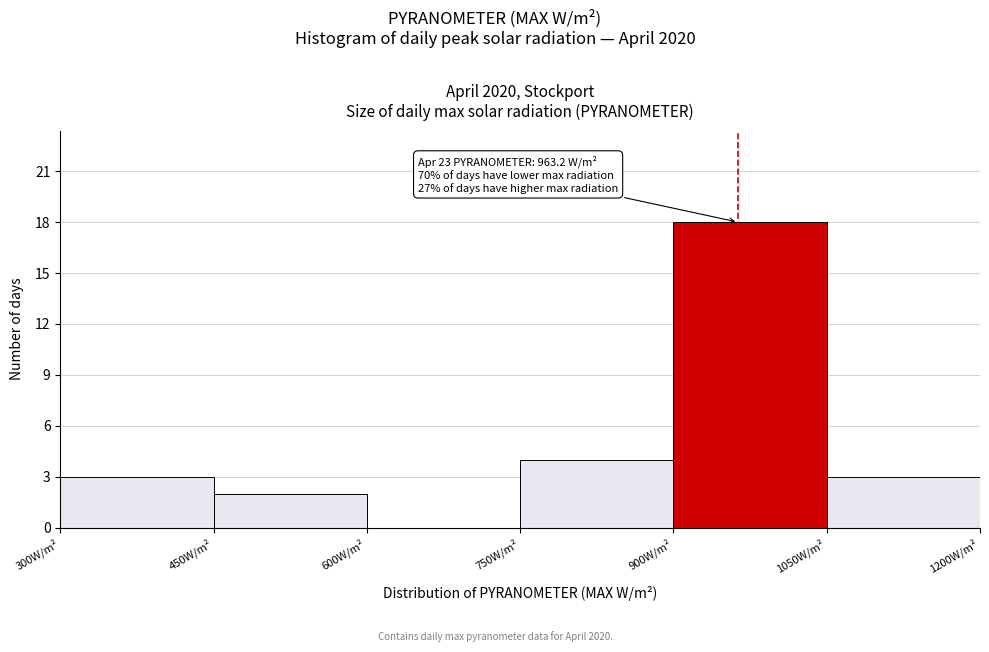

Which range on the x-axis has the tallest bar?

900 to 1050